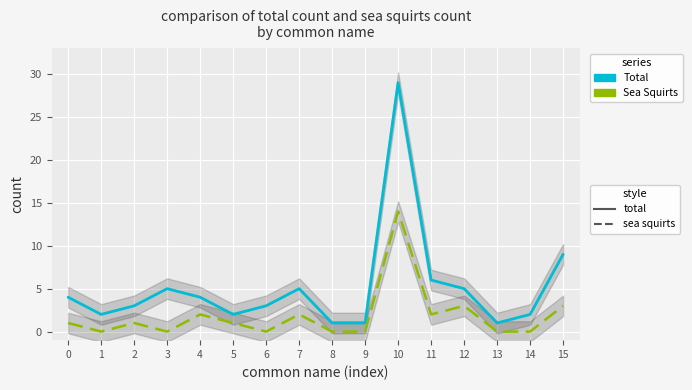

What is the value of the Total point at the 12th from the left?

6